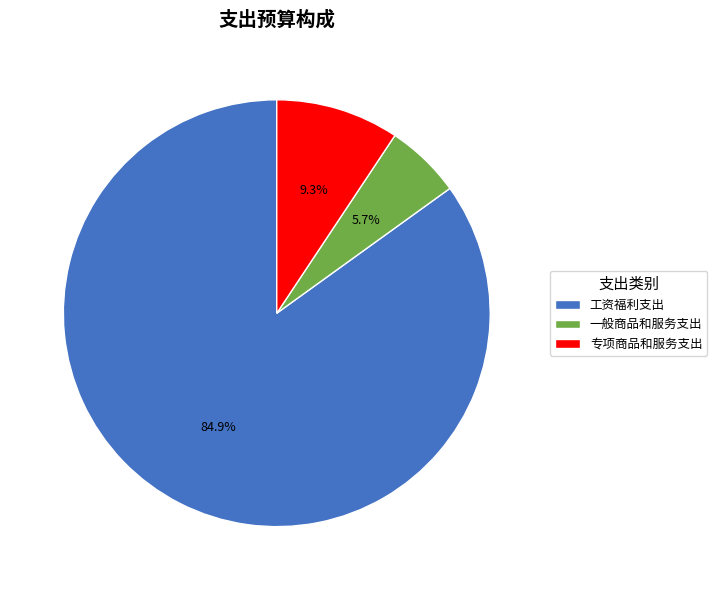

Combined, what portion of the pie is 专项商品和服务支出 and 工资福利支出?

94.3%